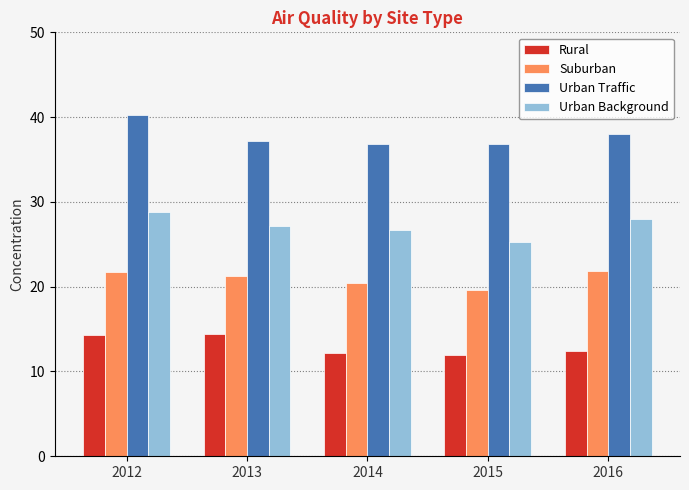

Which series changed the most between 2013 and 2015?

Rural